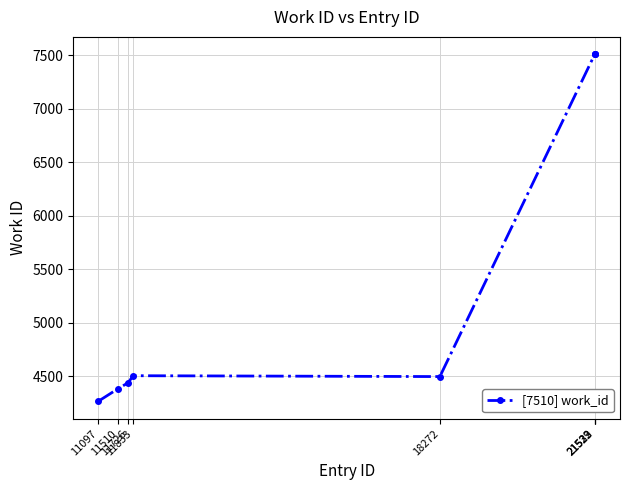

How many values are below 4503?

4